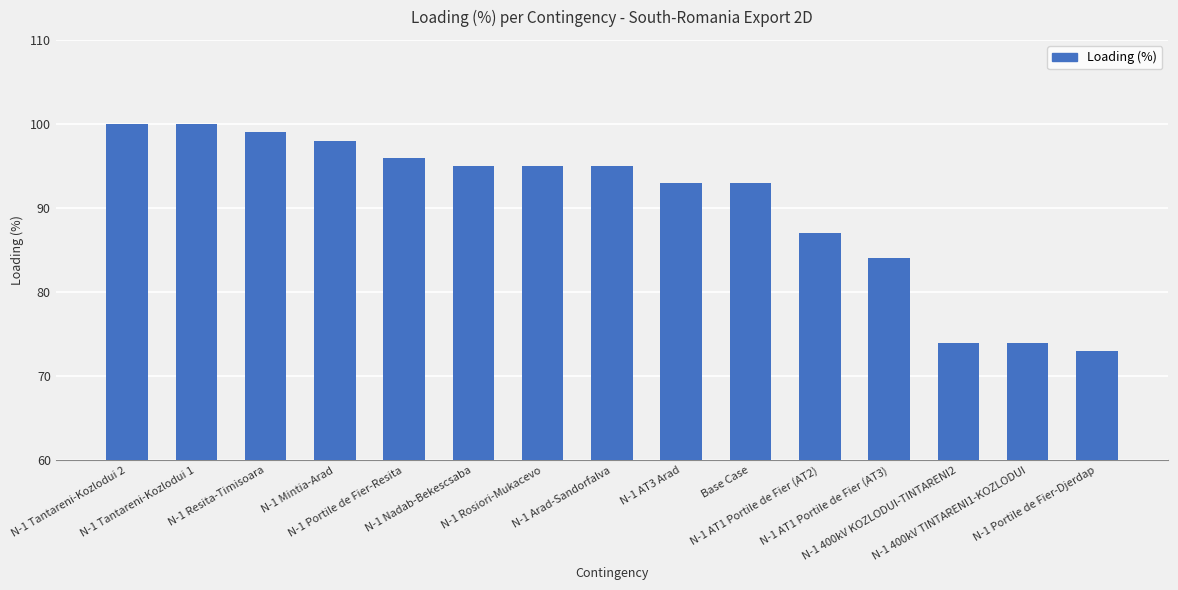

Read the value at N-1 Portile de Fier-Djerdap.

73